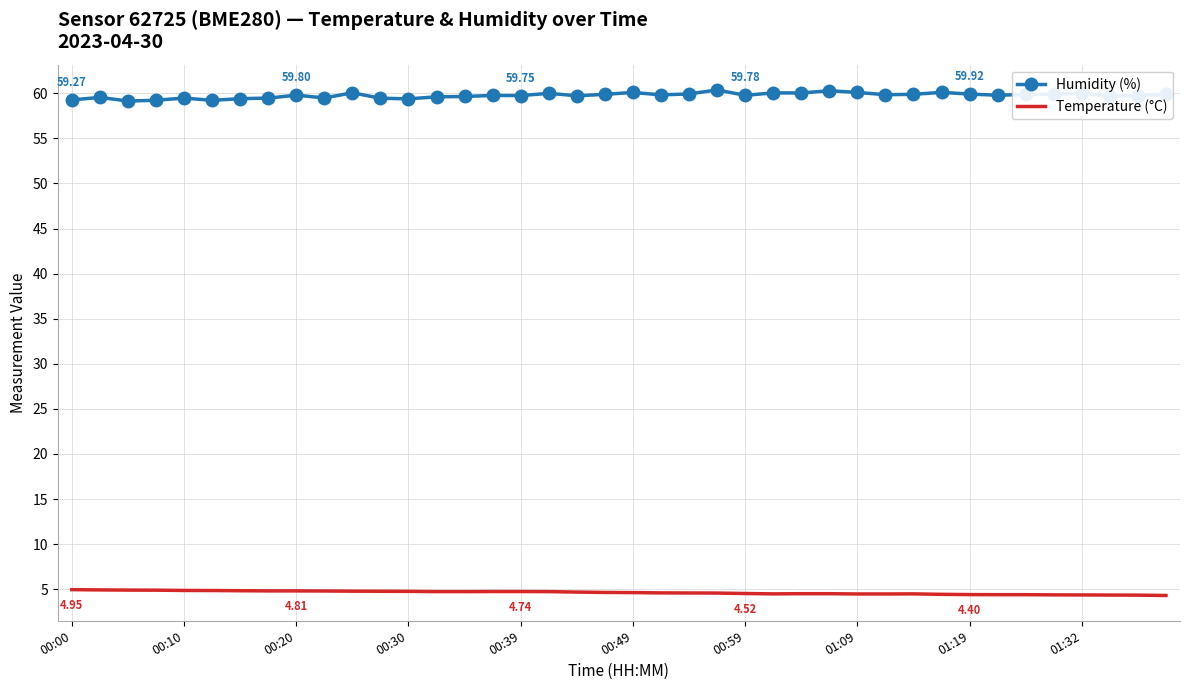

True or false: Temperature (°C) and Humidity (%) cross at least once.

False